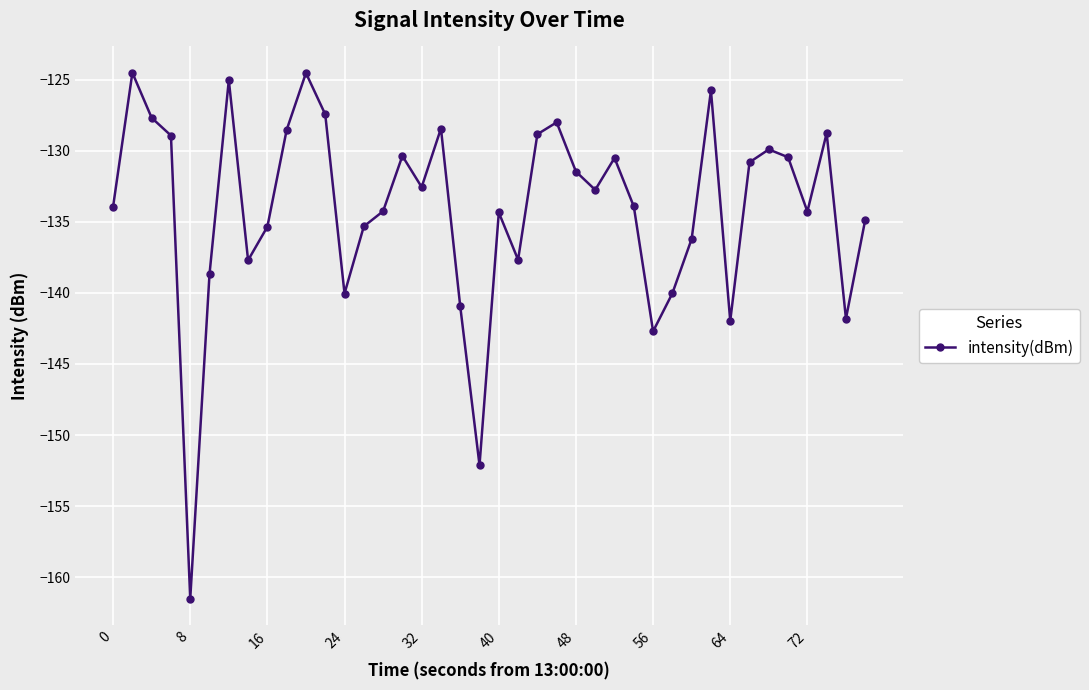

What is the smallest value displayed?

-161.5